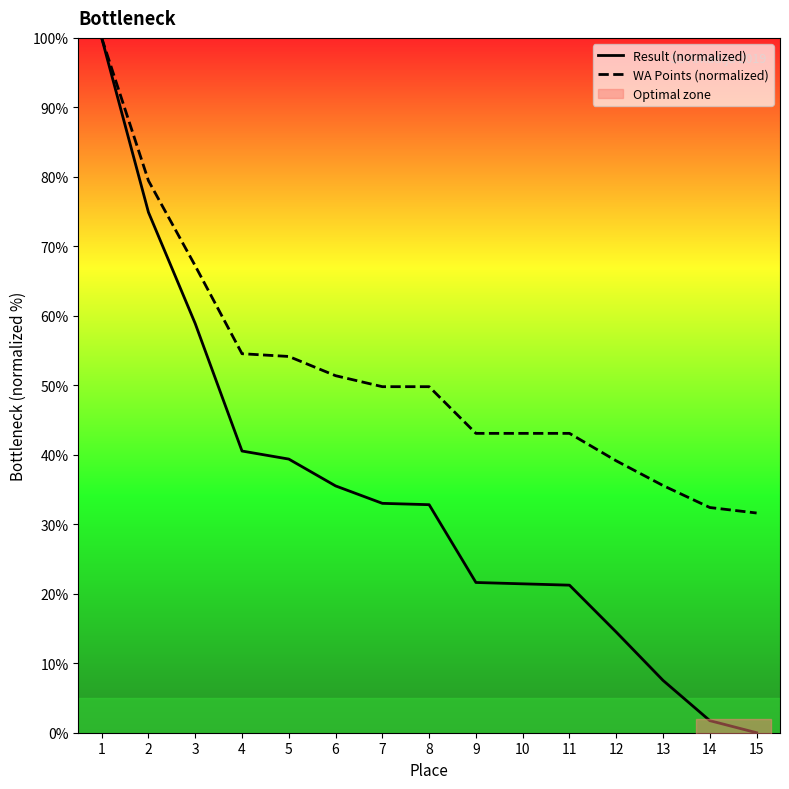

True or false: Result (normalized) has more than 0 interior local peaks.

False